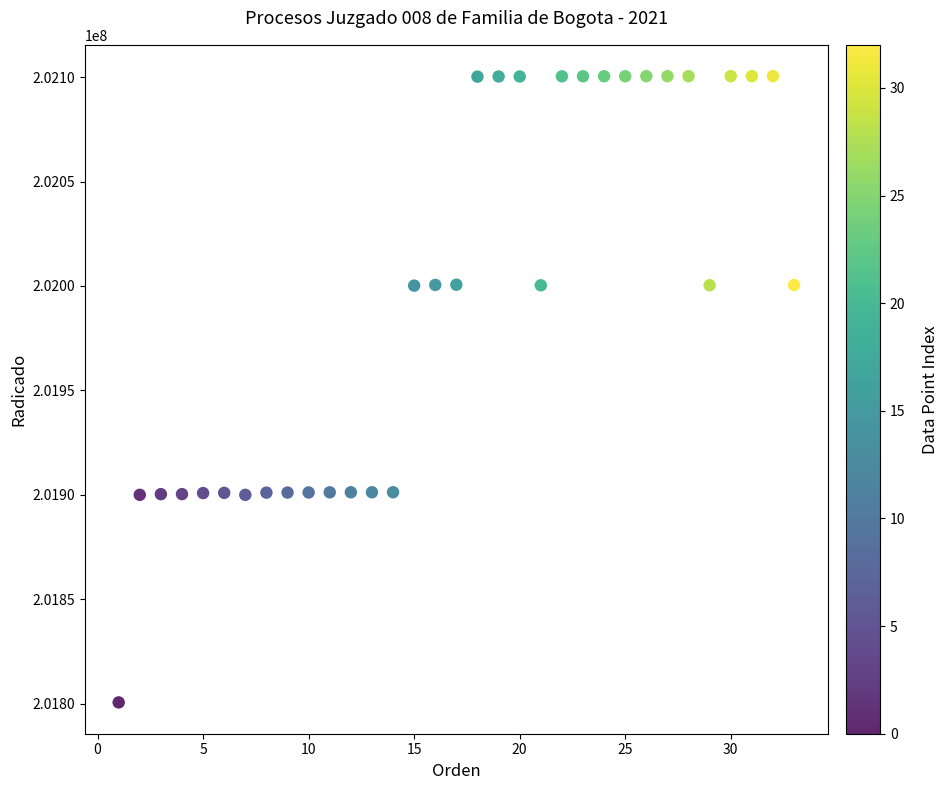

What is the range of X values (max minus min)?

32